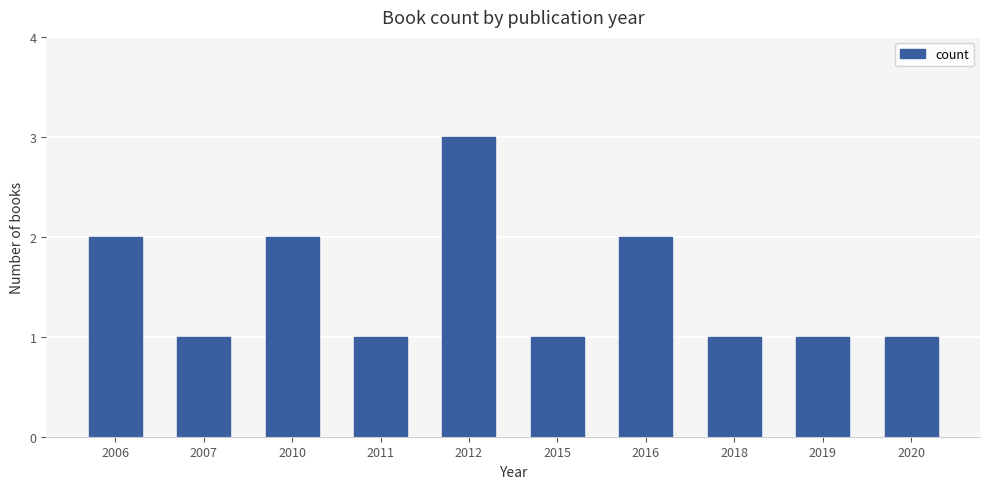

Reading left to right, extract all data points from this chart.

2	1	2	1	3	1	2	1	1	1